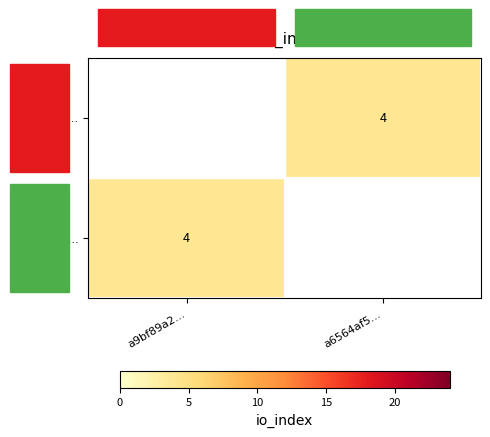

What is the total value across all series at a9bf89a2...?

28